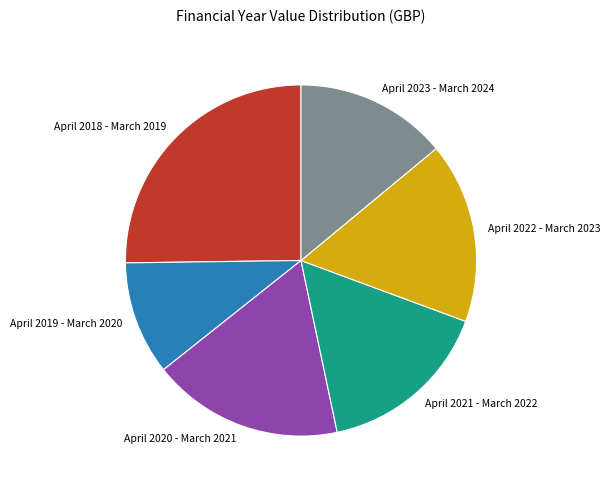

Rank the categories by value from lowest to highest.

April 2019 - March 2020, April 2023 - March 2024, April 2021 - March 2022, April 2022 - March 2023, April 2020 - March 2021, April 2018 - March 2019